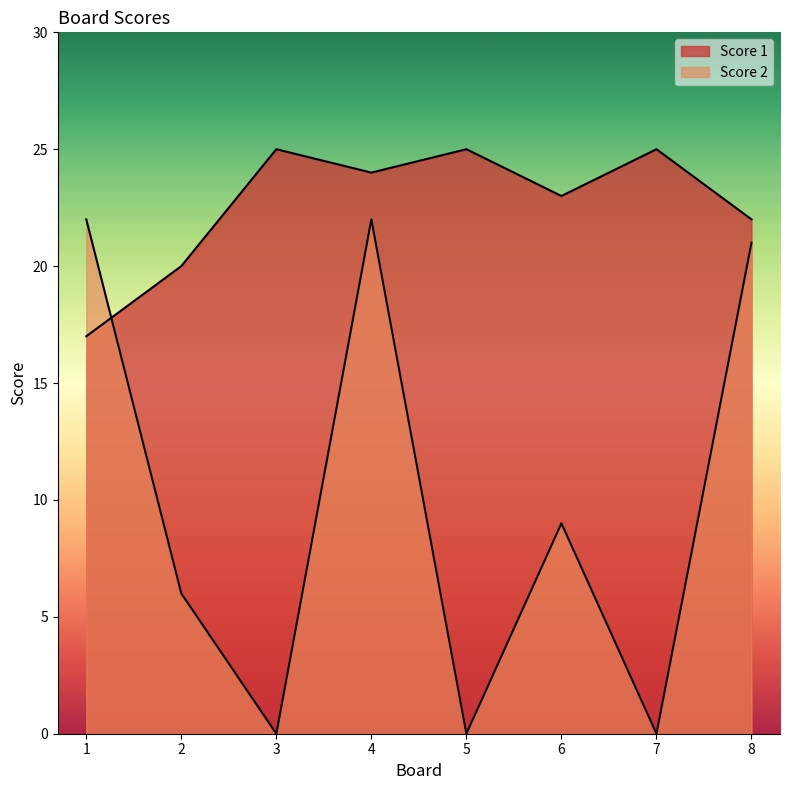

What is the value of the Score 1 point at the 7th from the left?

25